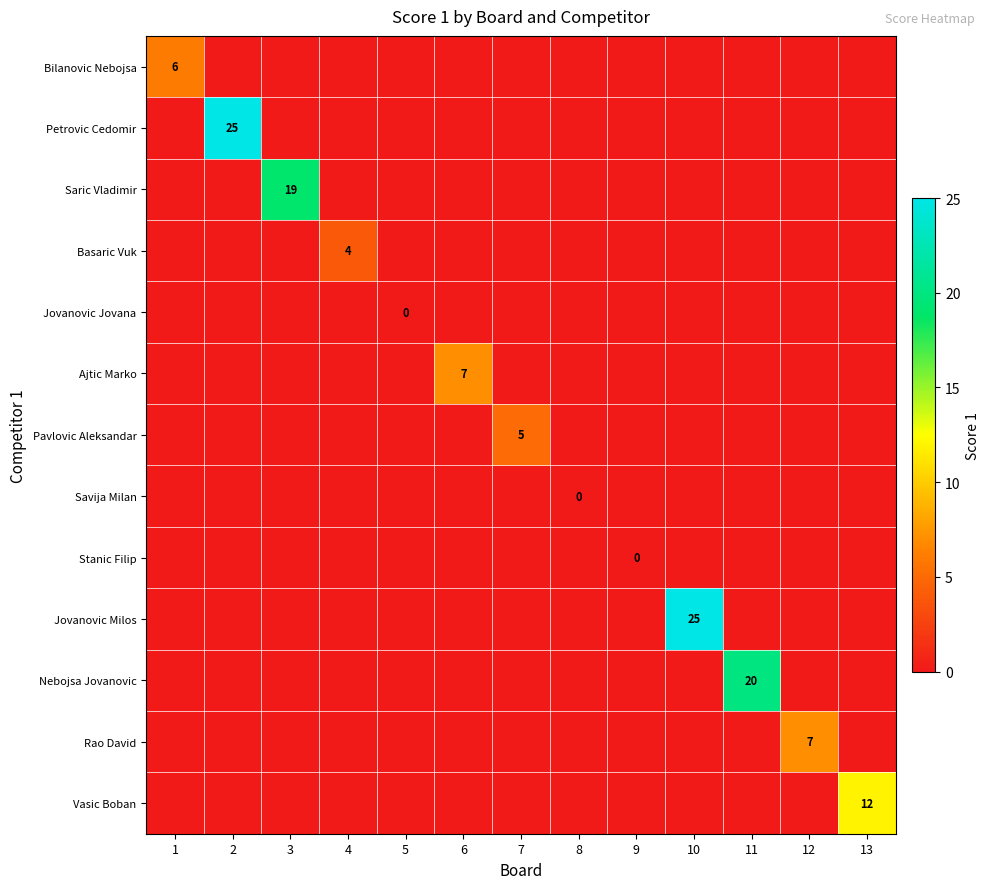

The Jovanovic Milos series shows 40 at 10. True or false?

False